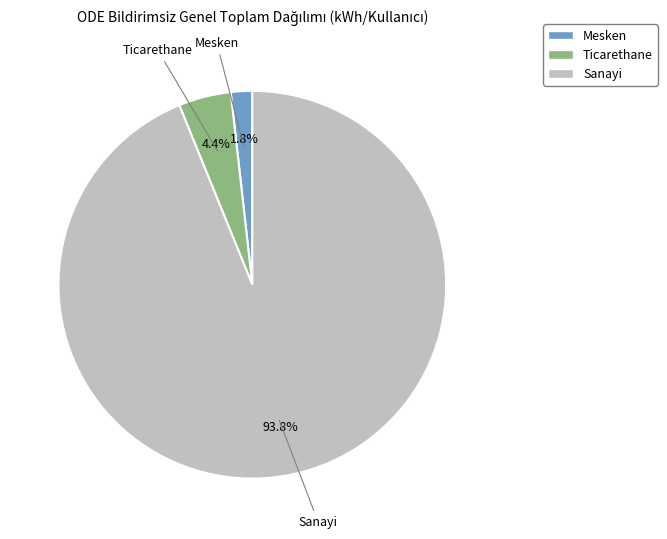

How many segments does this pie chart have?

3